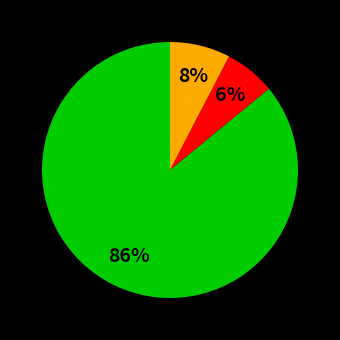

Is there a majority slice in this chart?

Yes